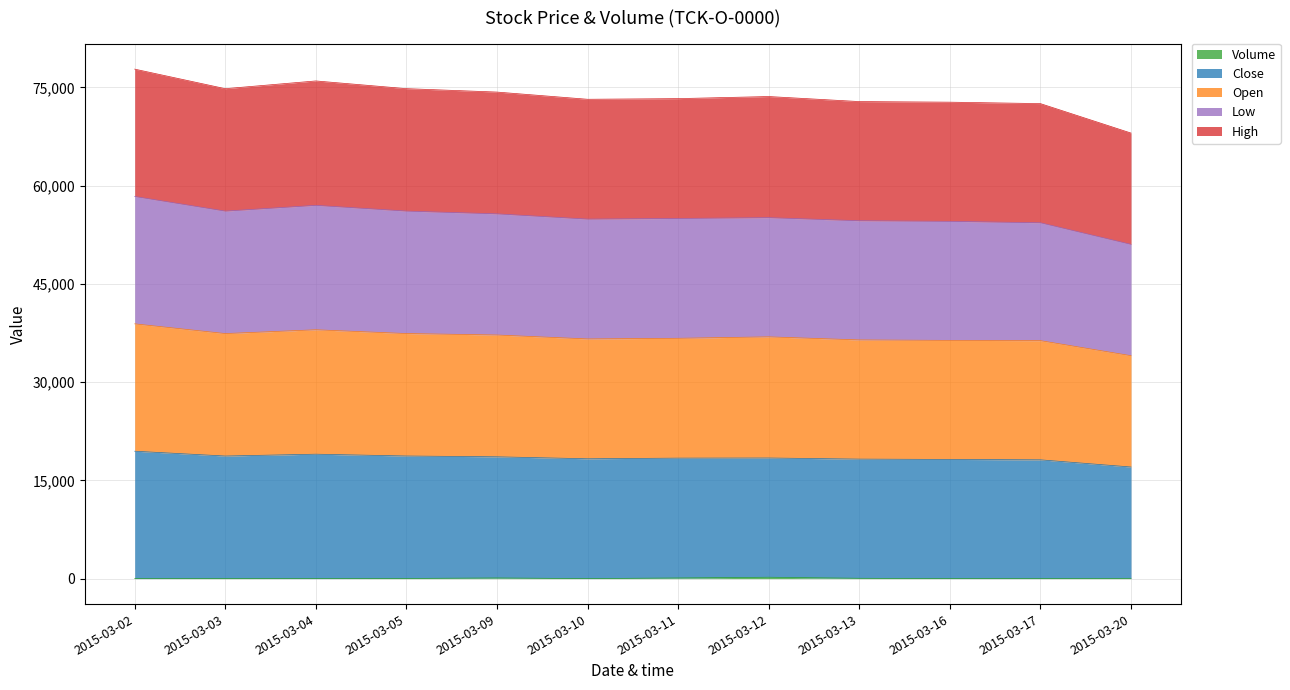

List the labels in order of Open value, smallest first.

2015-03-20, 2015-03-17, 2015-03-16, 2015-03-13, 2015-03-10, 2015-03-11, 2015-03-12, 2015-03-09, 2015-03-03, 2015-03-05, 2015-03-04, 2015-03-02